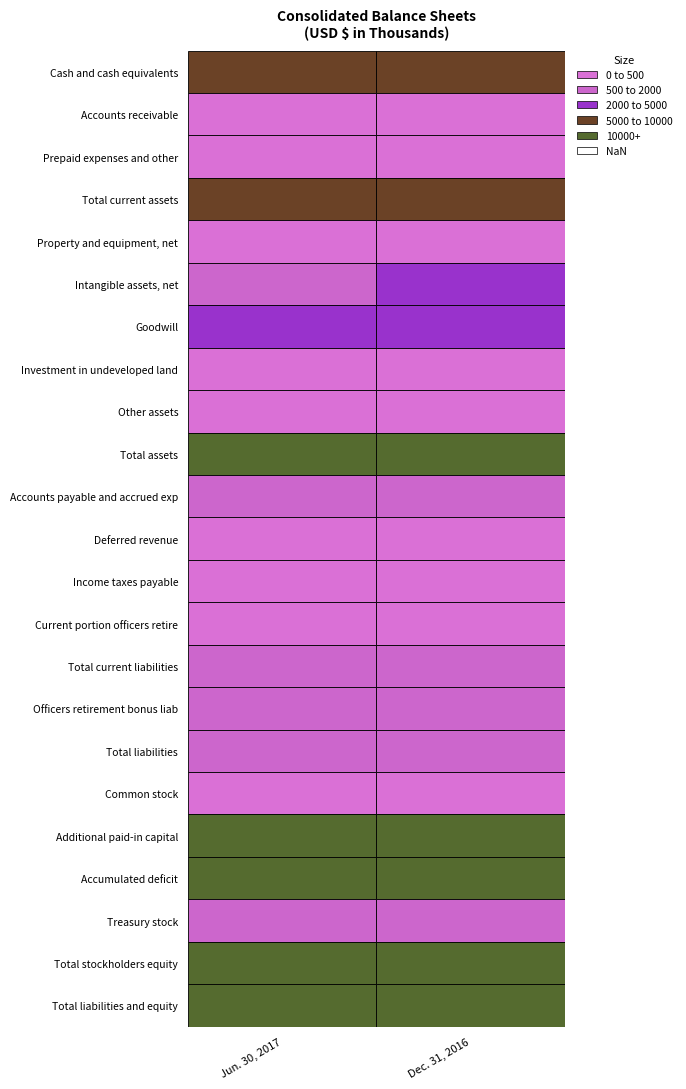

What is the maximum value for Total current assets?

7710